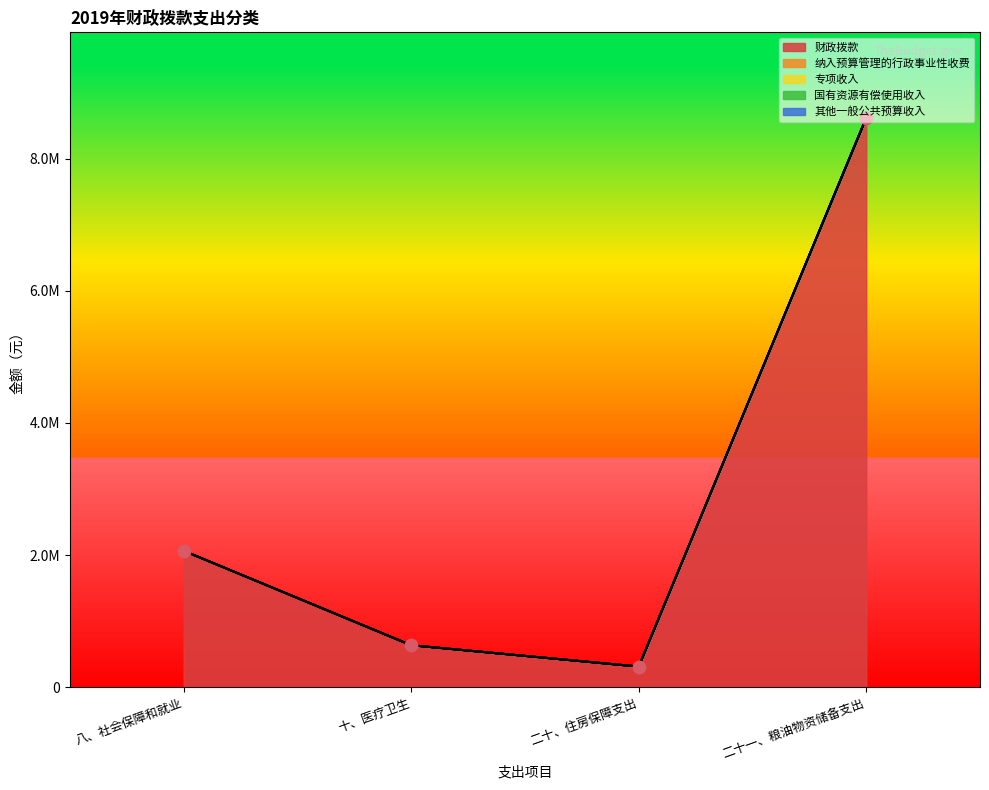

What are all the series names shown in the legend?

财政拨款, 纳入预算管理的行政事业性收费, 专项收入, 国有资源有偿使用收入, 其他一般公共预算收入